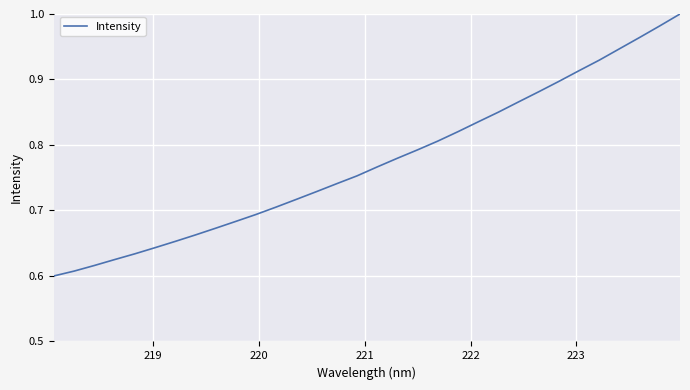

What is the difference between the maximum and minimum values?

0.4